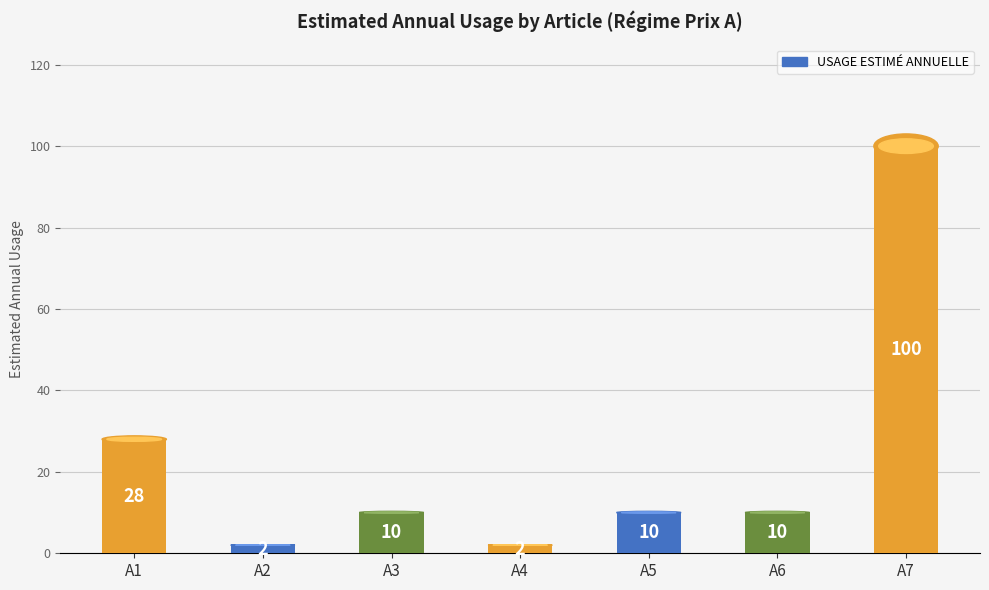

Which category has the highest value across all series?

A7